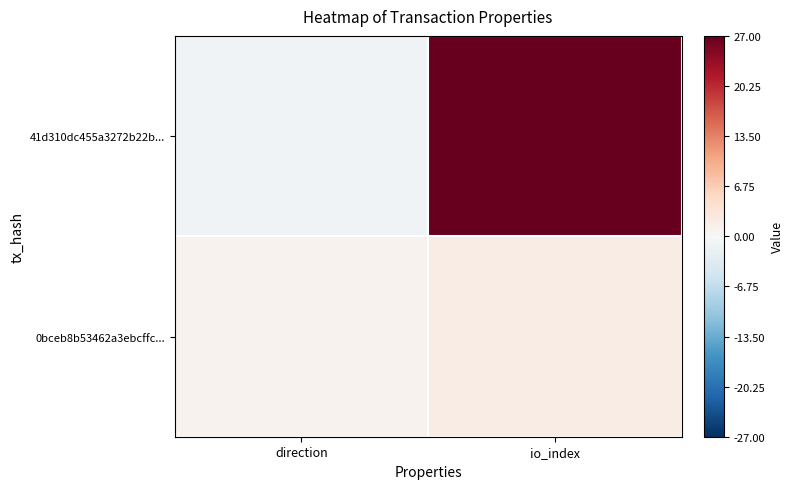

Reading left to right, transcribe all the data shown in this chart.

41d310dc455a3272b22b...: direction=-1	io_index=27
0bceb8b53462a3ebcffc...: direction=1	io_index=2